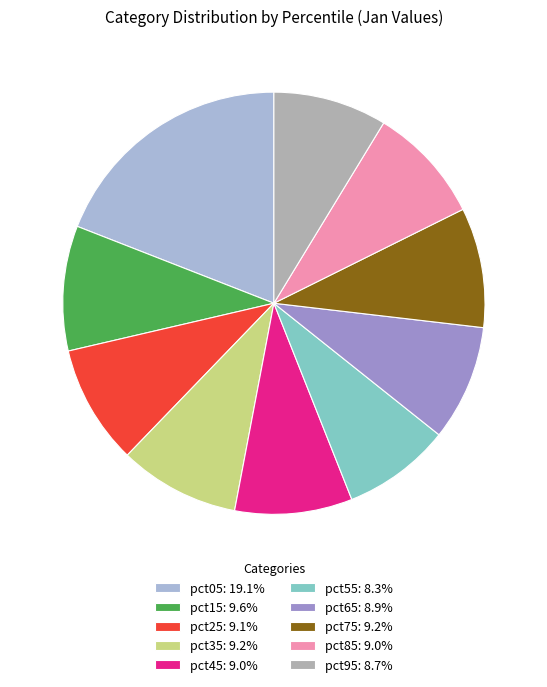

Is the sum of pct45: 9.0% and pct05: 19.1% greater than half?

No